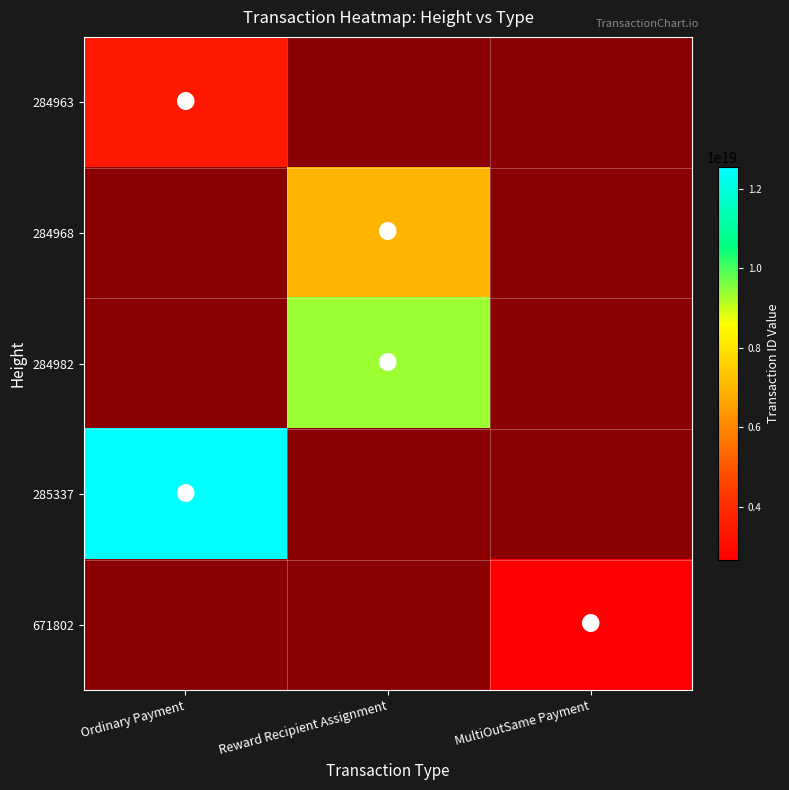

Is the value of 284982 at Ordinary Payment greater than the value of 284968 at Ordinary Payment?

No